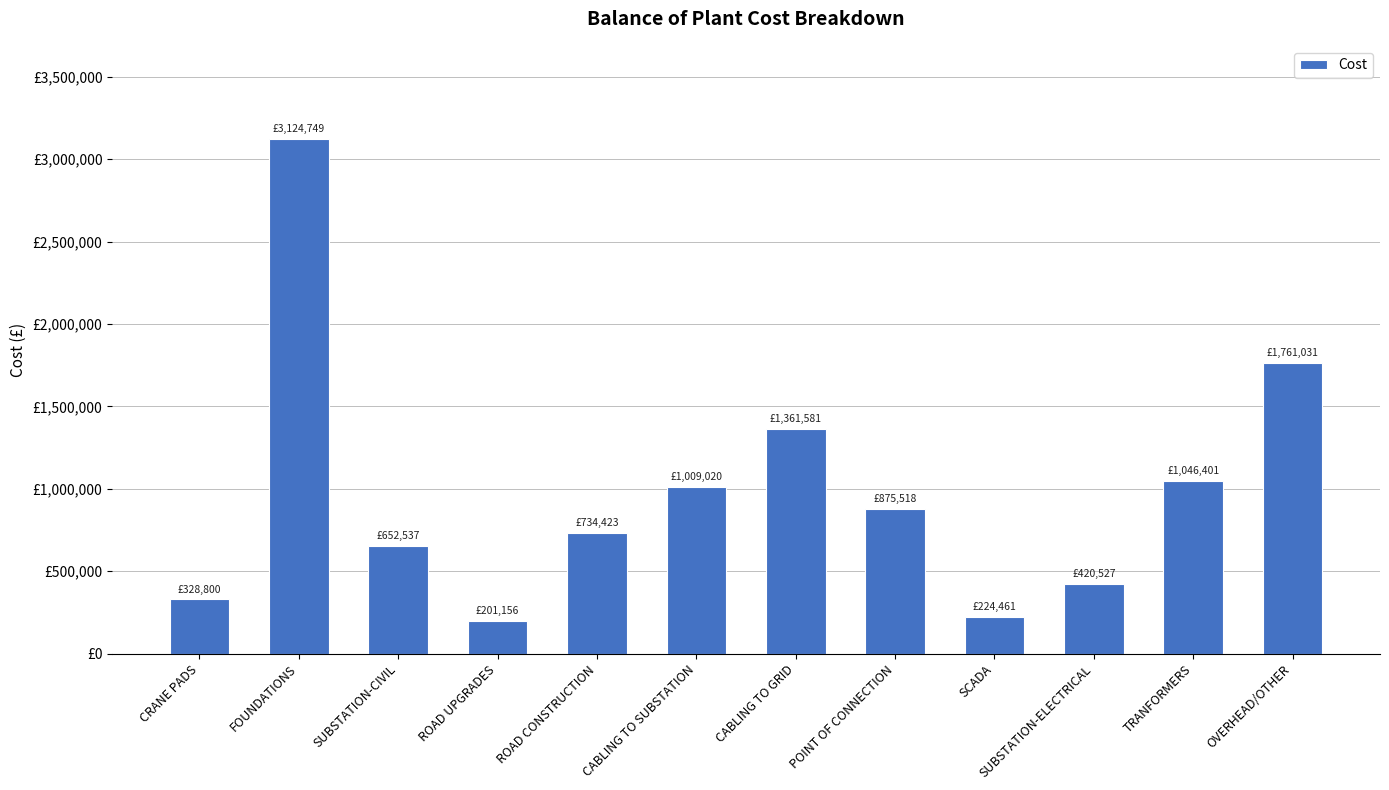

What is the difference between the values at CABLING TO SUBSTATION and ROAD UPGRADES?

807864.0